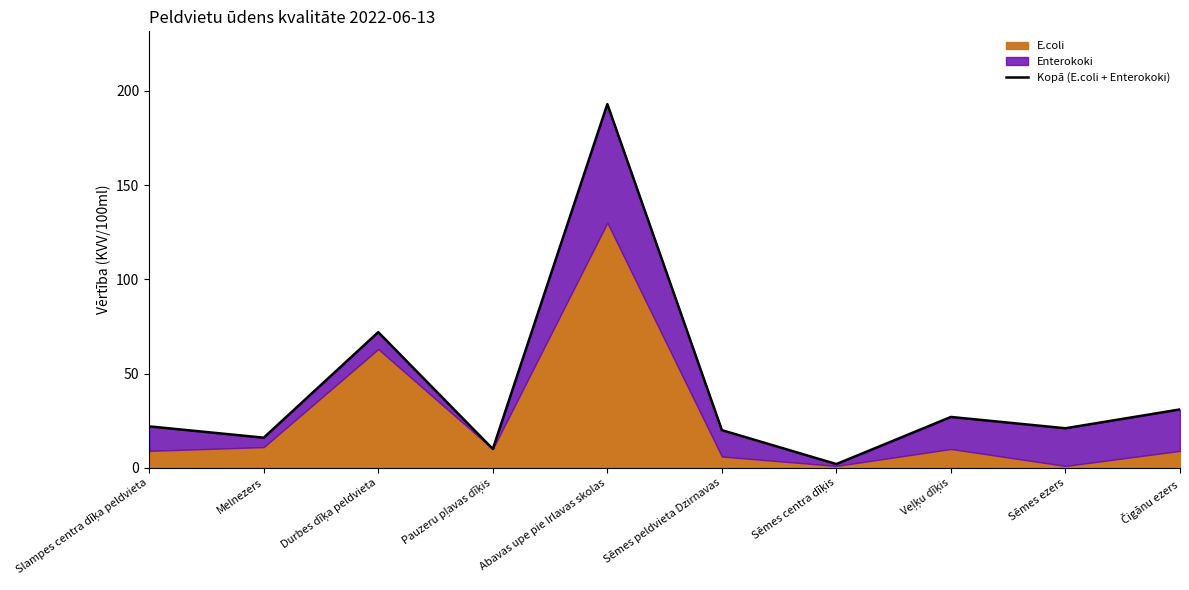

What is the ratio of the value at Abavas upe pie Irlavas skolas to the value at Durbes dīķa peldvieta?

2.7